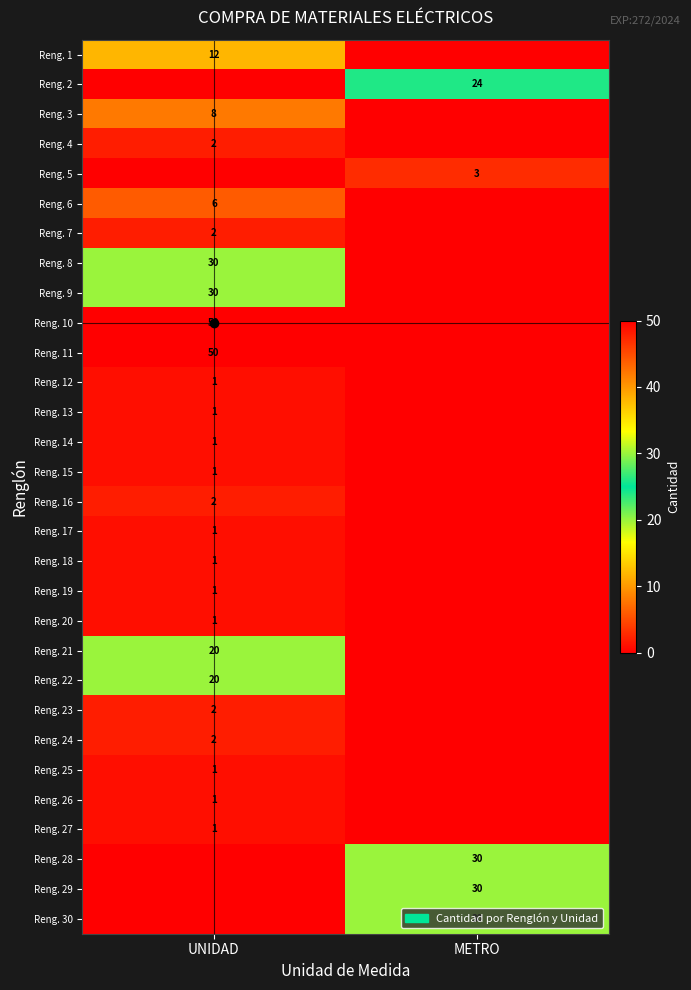

How many data points does each series have?

2